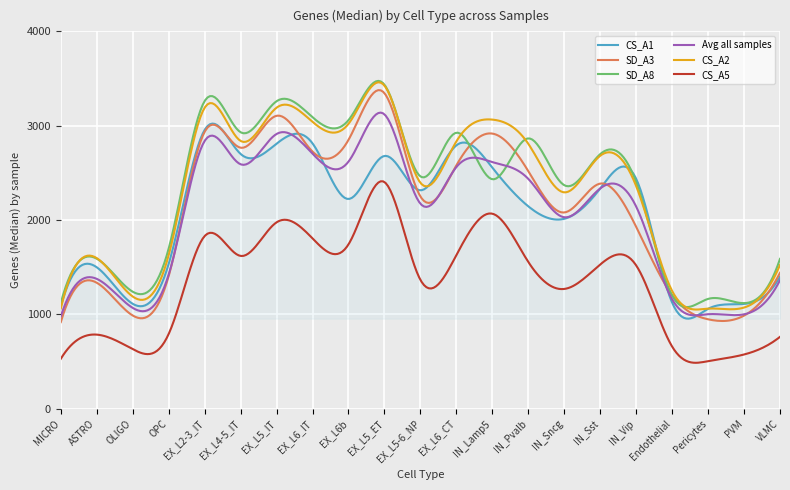

In CS_A2, how many points are higher than both neighbors (excluding endpoints)?

7